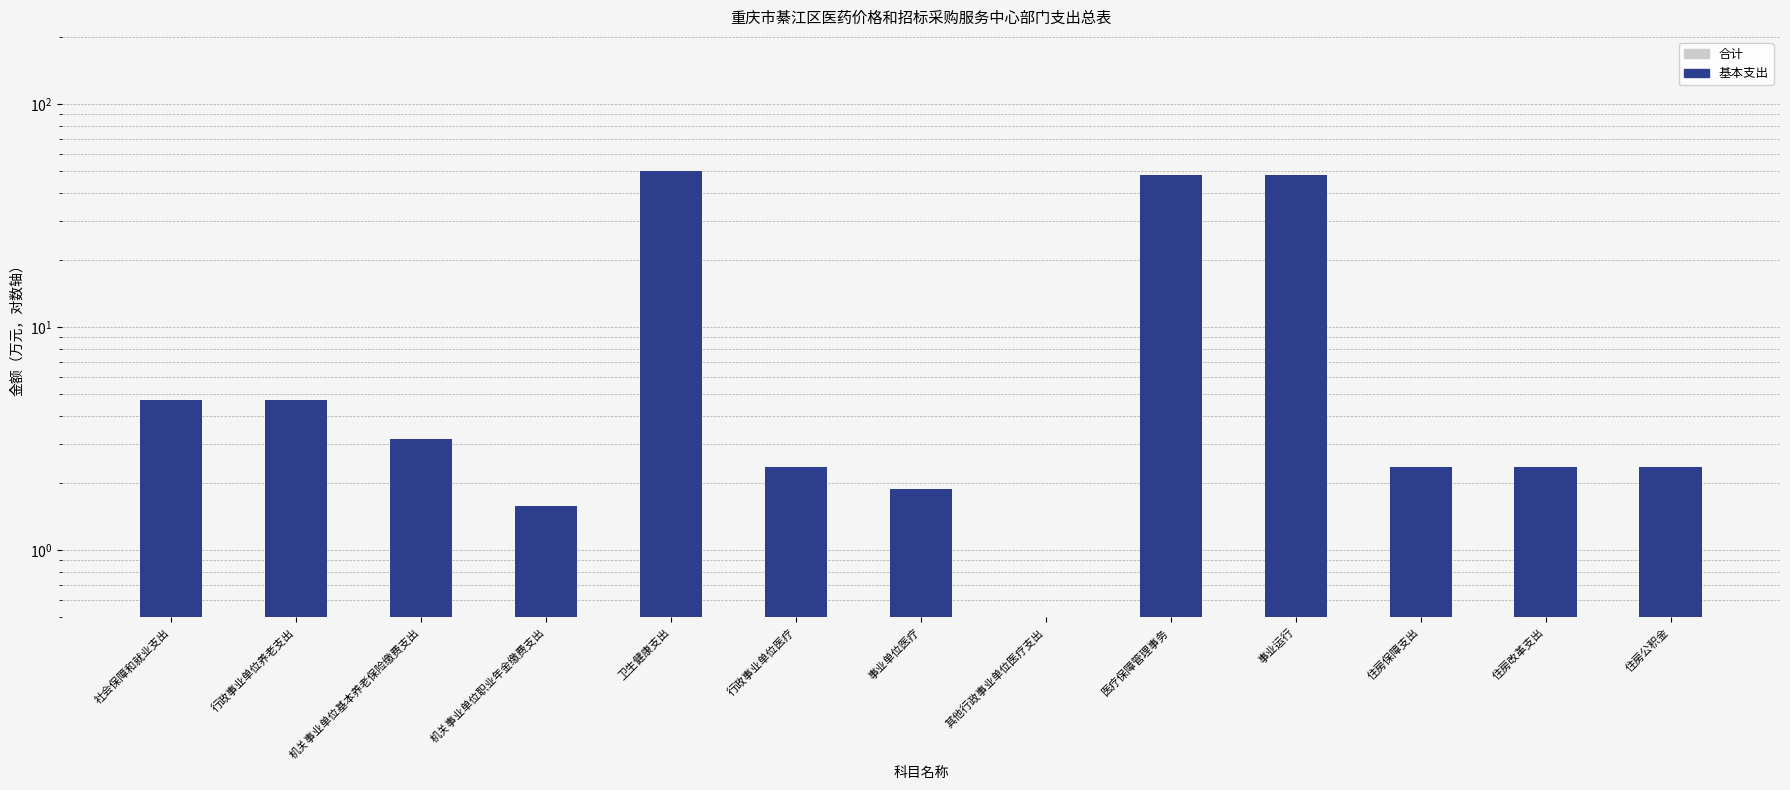

What is the total value across all series at 住房改革支出?

4.7